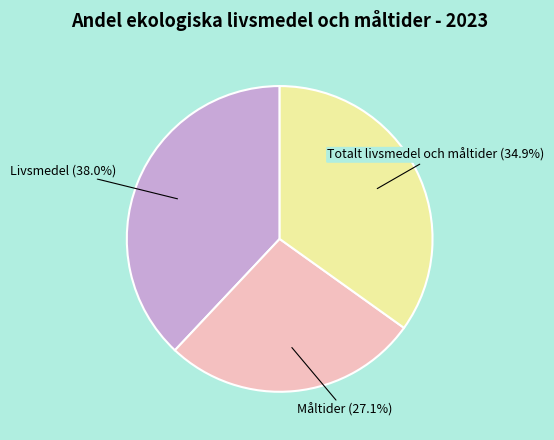

How much of the chart is everything except Måltider?

72.9%